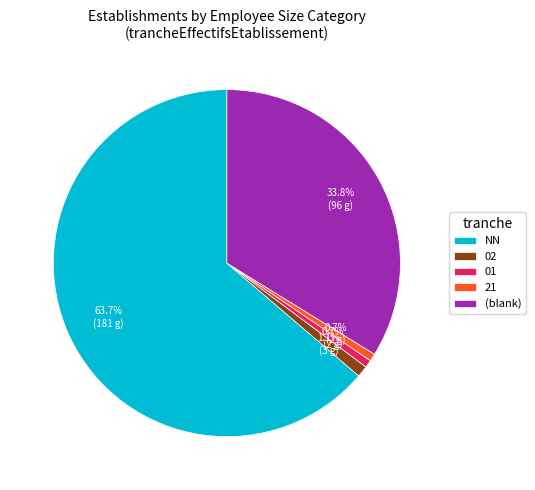

Is 21 the majority of the pie?

No